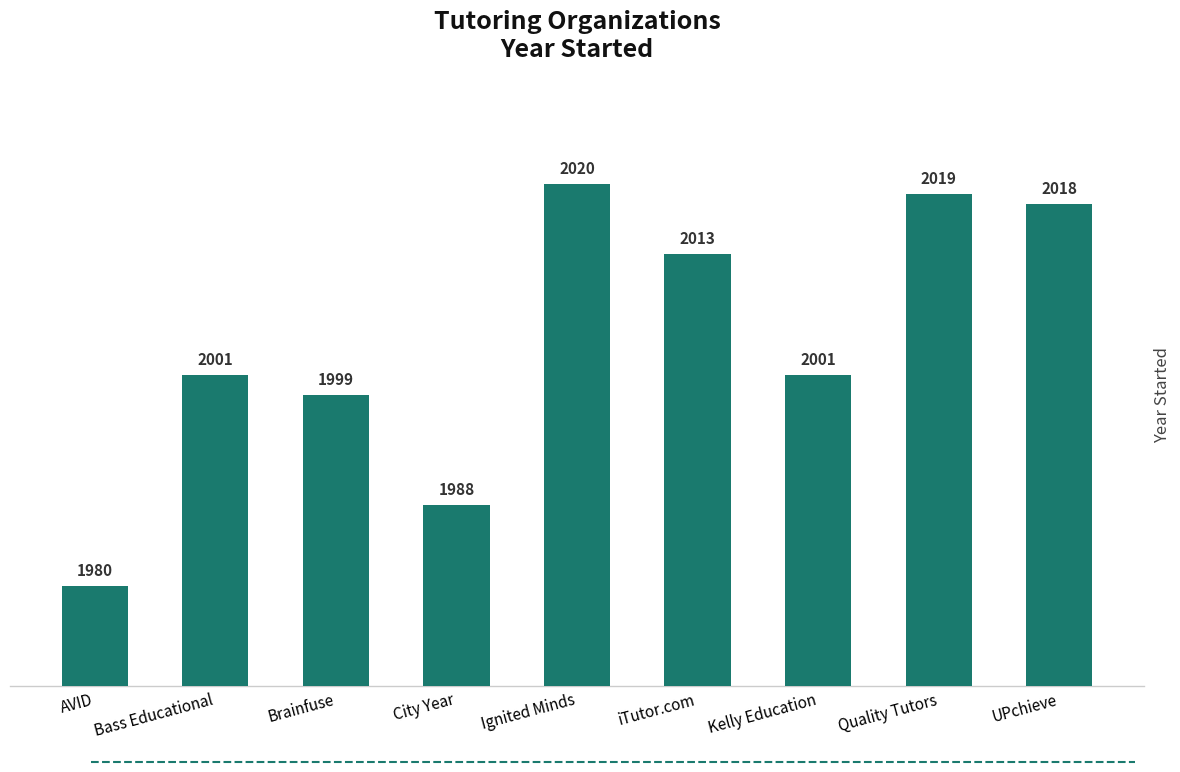

Is it true that the value at Quality Tutors is 2019?

True